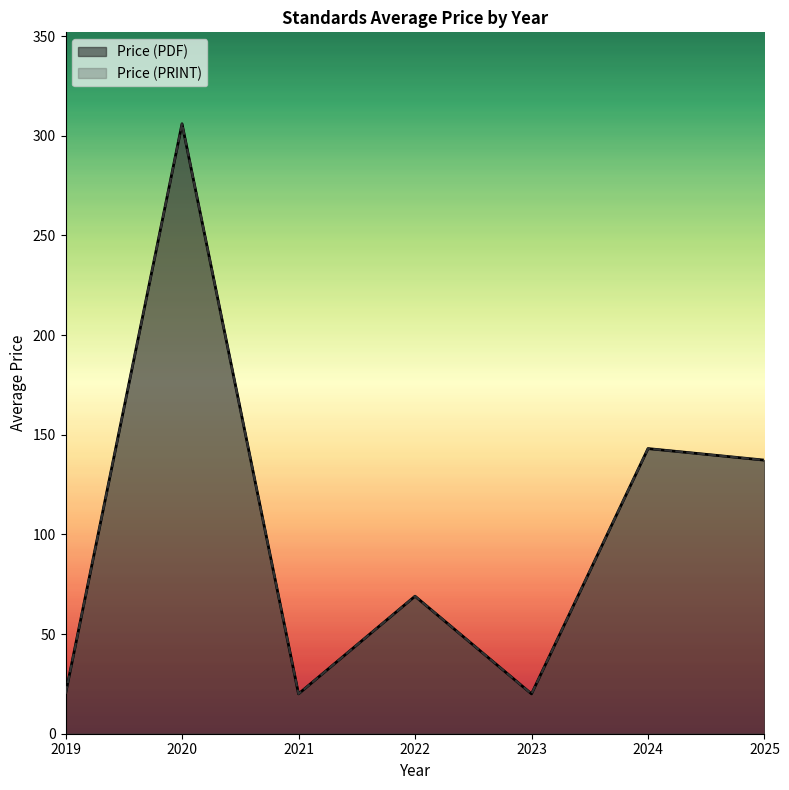

Count the number of data series in this chart.

2